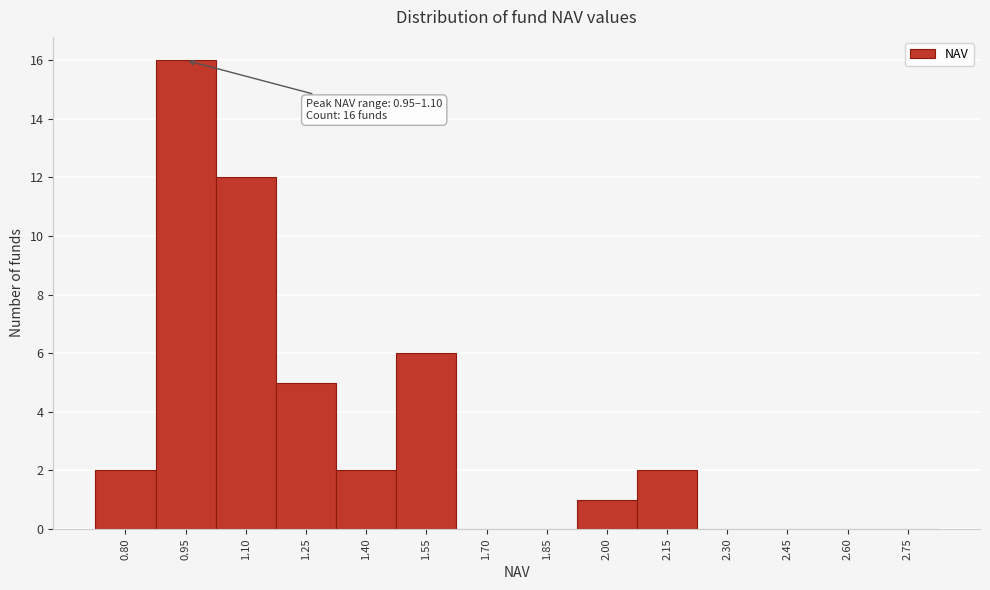

Reading left to right, extract all data points from this chart.

0.80=2	0.95=16	1.10=12	1.25=5	1.40=2	1.55=6	1.70=0	1.85=0	2.00=1	2.15=2	2.30=0	2.45=0	2.60=0	2.75=0